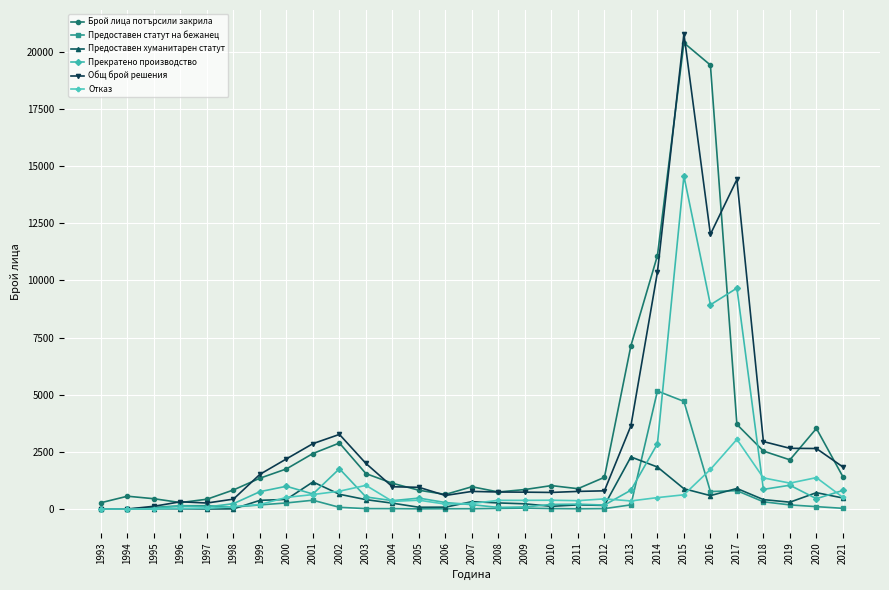

How many distinct data groups are displayed?

6